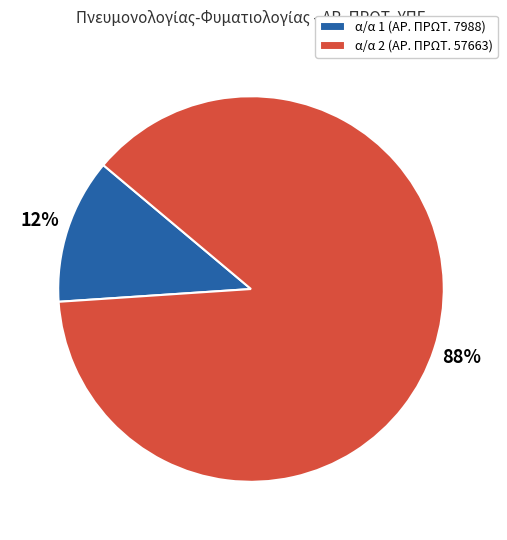

Between α/α 1 (ΑΡ. ΠΡΩΤ. 7988) and α/α 2 (ΑΡ. ΠΡΩΤ. 57663), which is larger?

α/α 2 (ΑΡ. ΠΡΩΤ. 57663)